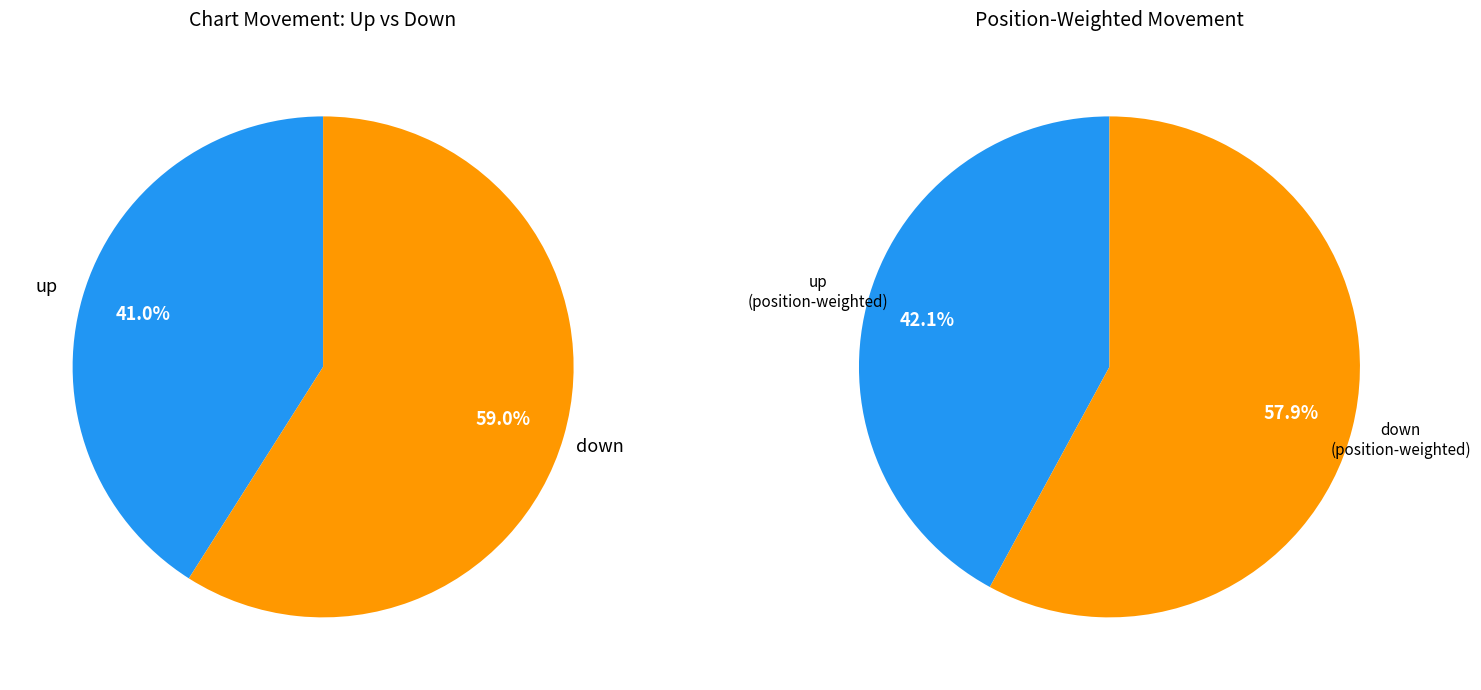

Is the sum of down and up greater than half?

Yes